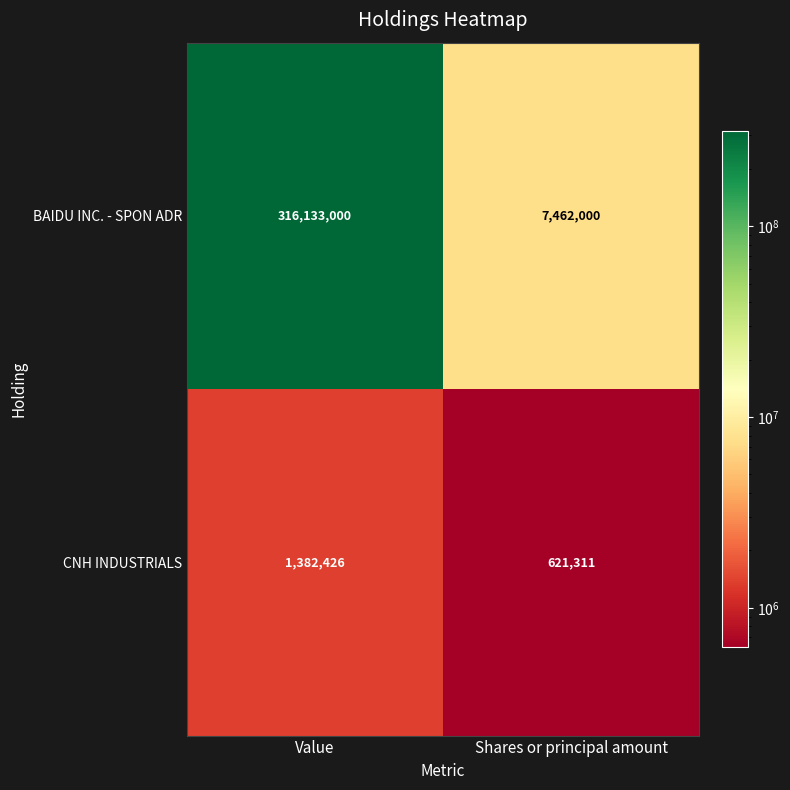

Reading right to left, transcribe all the data shown in this chart.

BAIDU INC. - SPON ADR: 7462000	316133000
CNH INDUSTRIALS: 621311	1382426